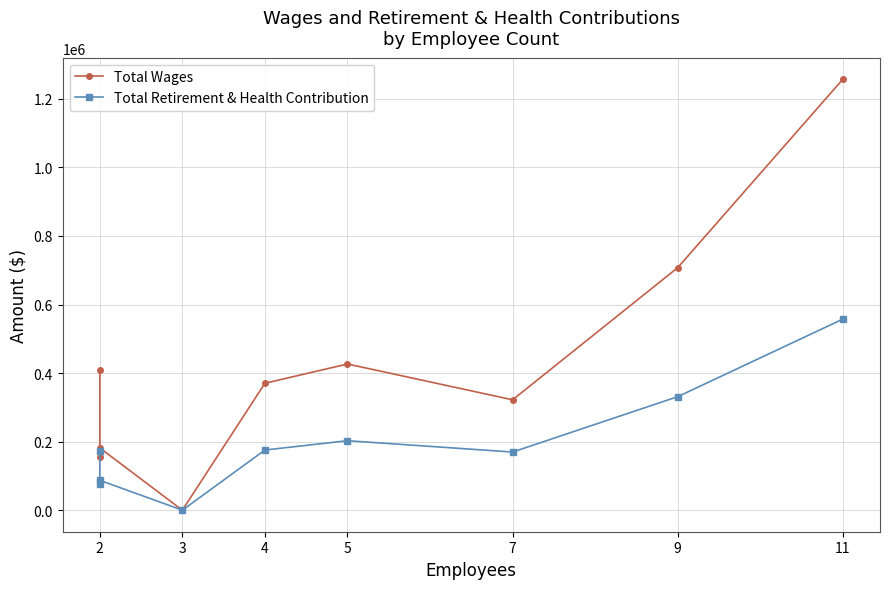

Reading left to right, extract all data points from this chart.

Total Wages: 409484	154419	181593	0	370288	426469	322000	707562	1257245
Total Retirement & Health Contribution: 171567	76378	87139	0	175516	202609	169619	331128	557475